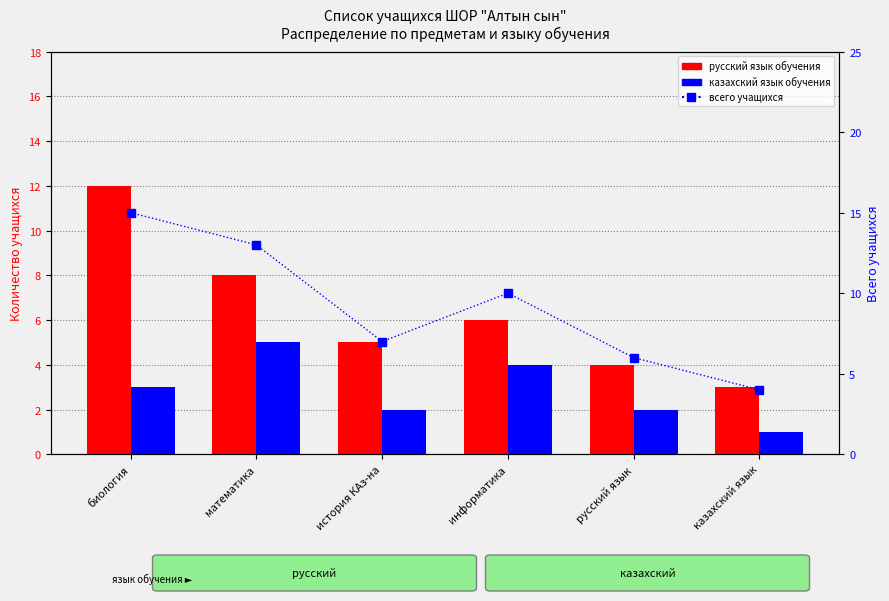

Which series has the widest spread of values?

всего учащихся